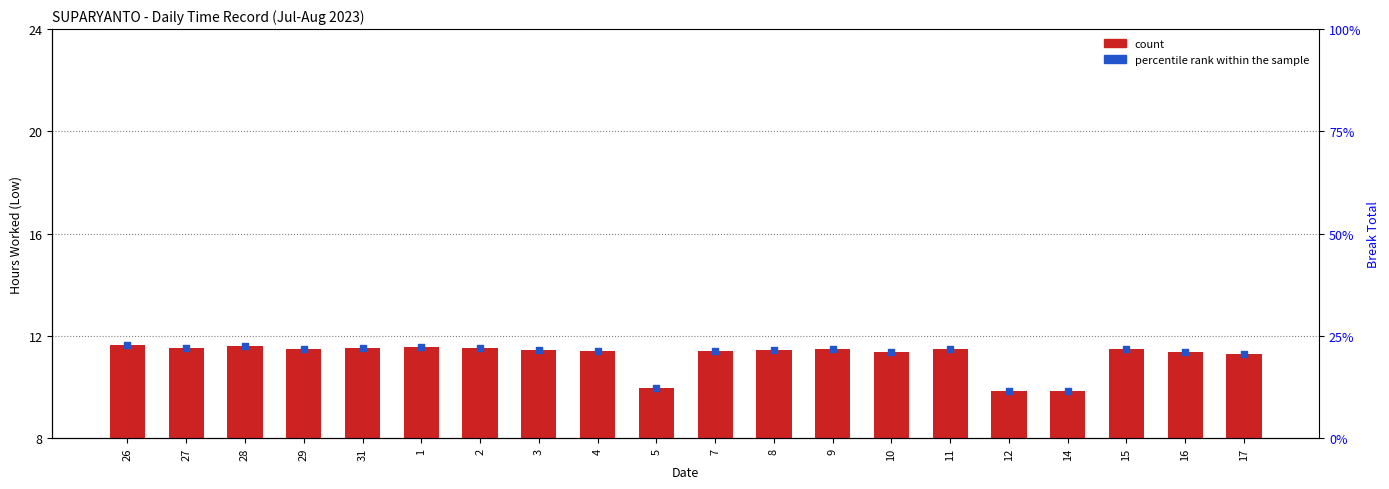

What are all the series names shown in the legend?

count, percentile rank within the sample